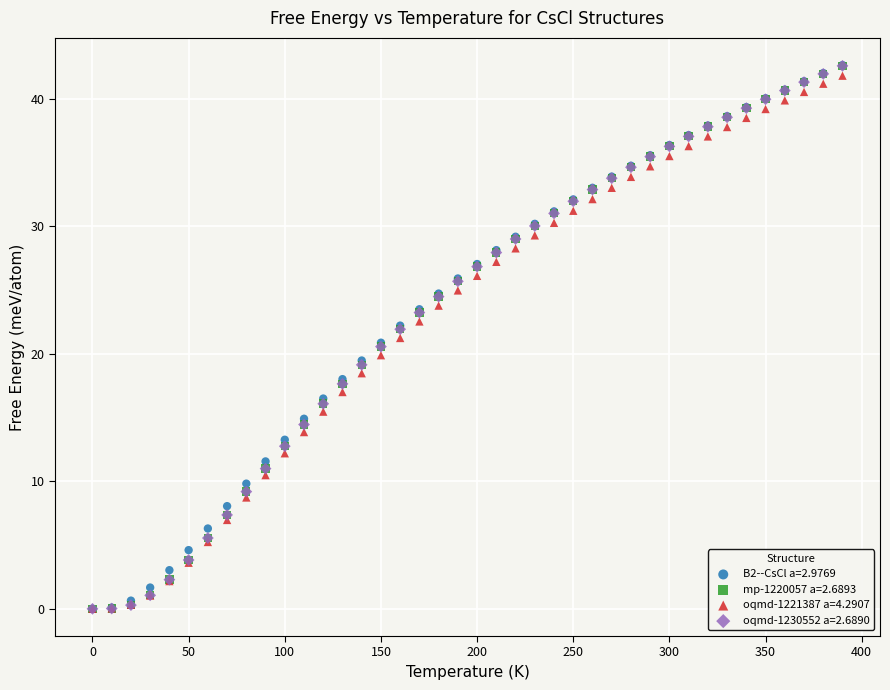

What are all the series names shown in the legend?

B2--CsCl a=2.9769, mp-1220057 a=2.6893, oqmd-1221387 a=4.2907, oqmd-1230552 a=2.6890